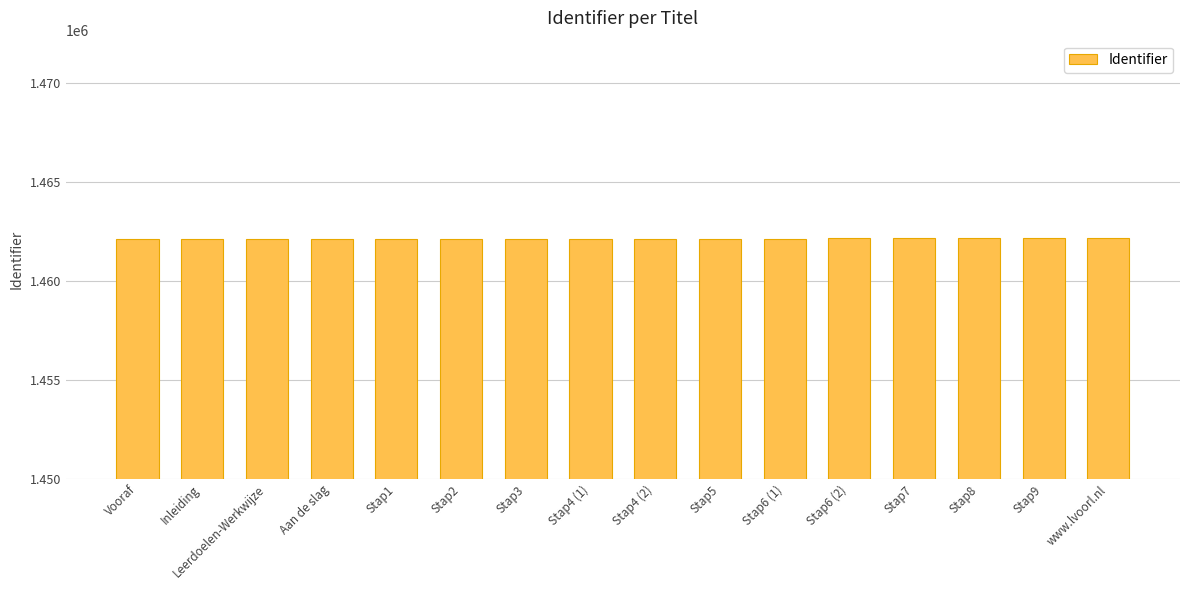

Approximately how many times larger is the value at Stap9 compared to Stap6 (2)?

1.0